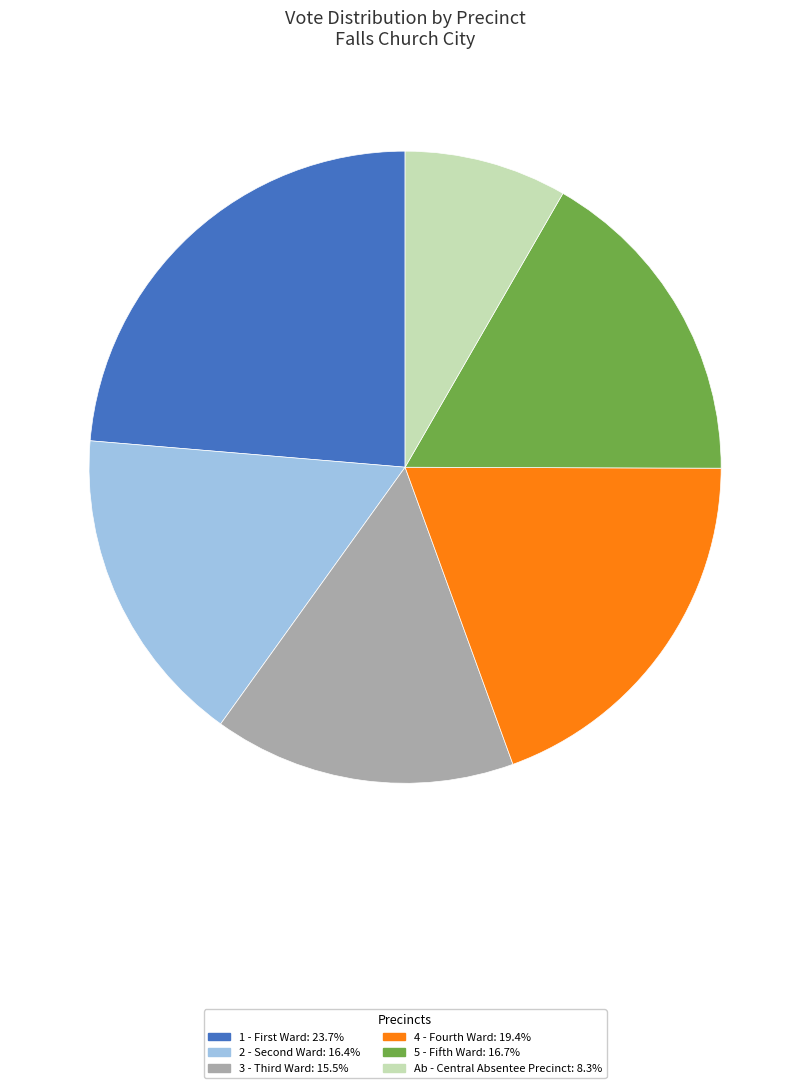

Is there a majority slice in this chart?

No